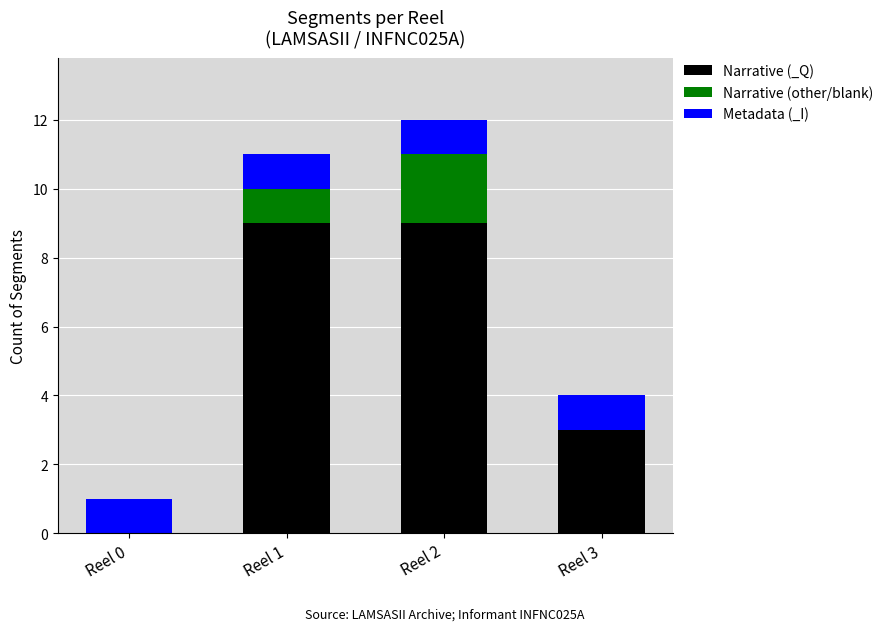

At which category is the sum across all series the highest?

Reel 2